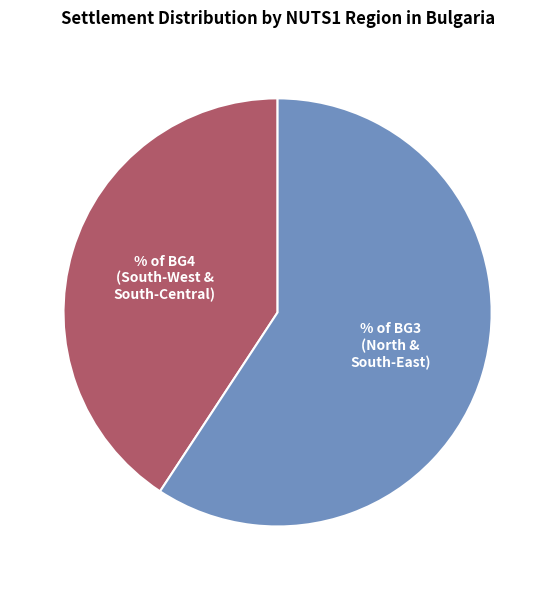

Does any single category account for the majority?

Yes